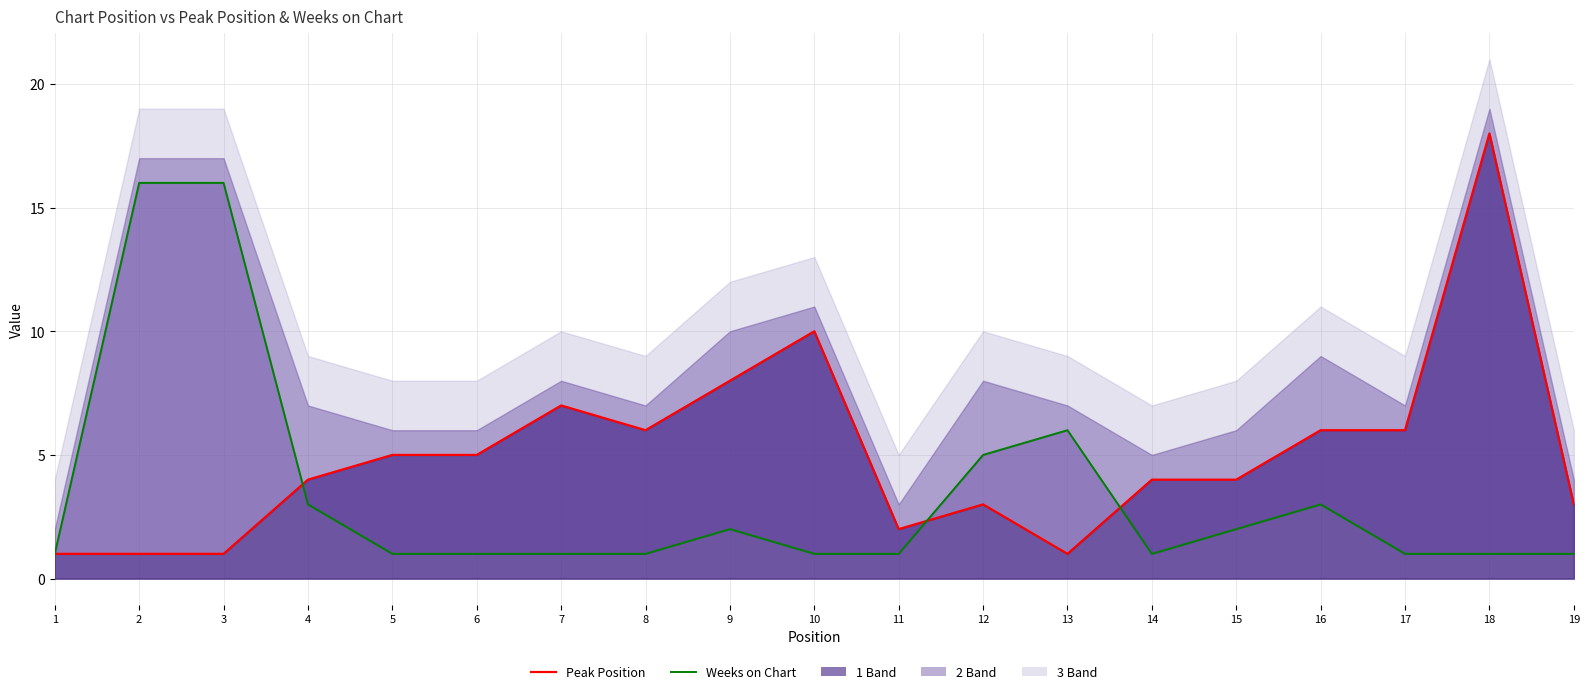

Which series has the largest range (max minus min)?

Peak Position